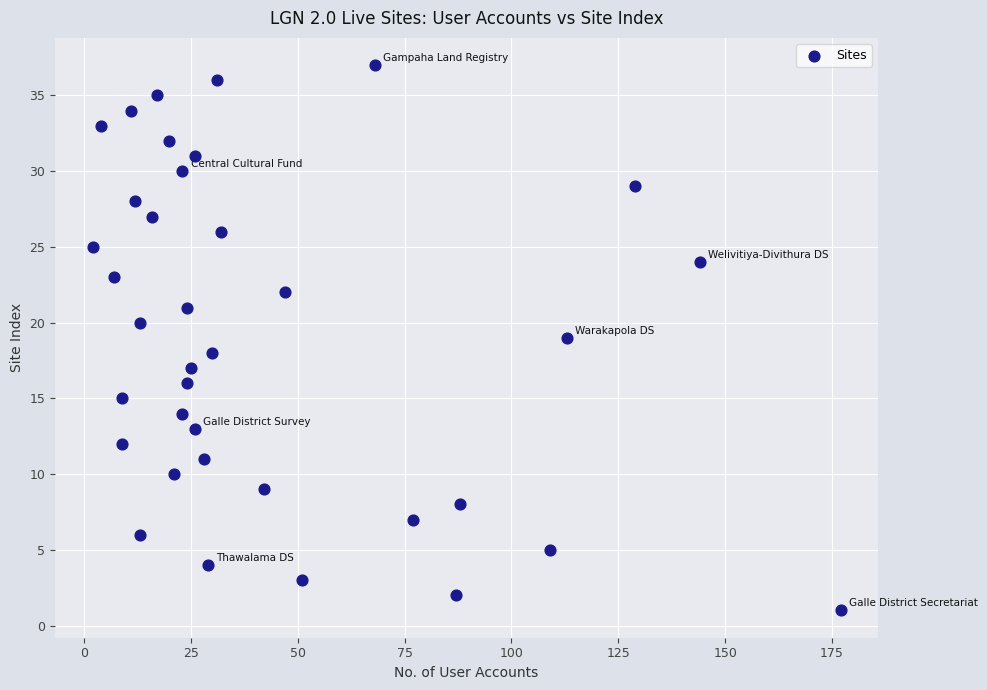

What is the range of X values (max minus min)?

175